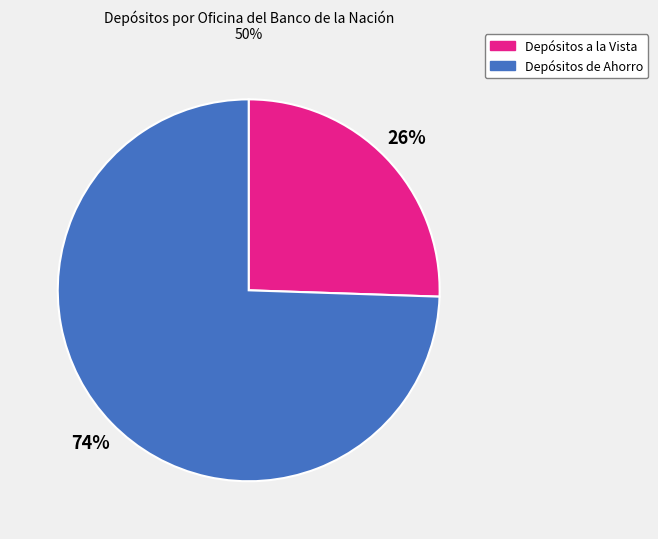

To the nearest percent, what is the average slice percentage?

50%